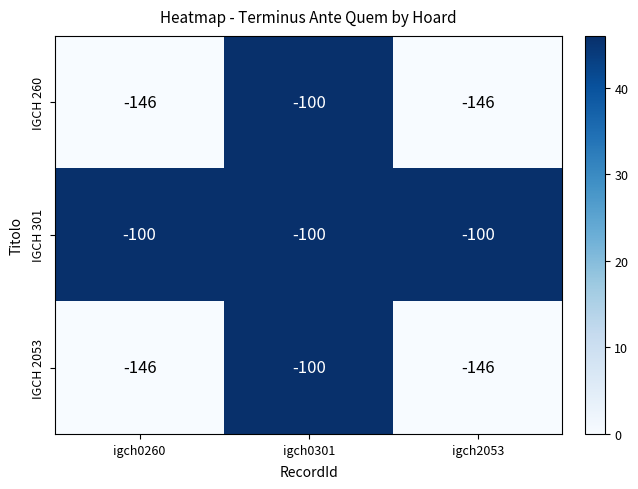

Reading left to right, what are all the values shown in this chart?

IGCH 260: igch0260=-146	igch0301=-100	igch2053=-146
IGCH 301: igch0260=-100	igch0301=-100	igch2053=-100
IGCH 2053: igch0260=-146	igch0301=-100	igch2053=-146